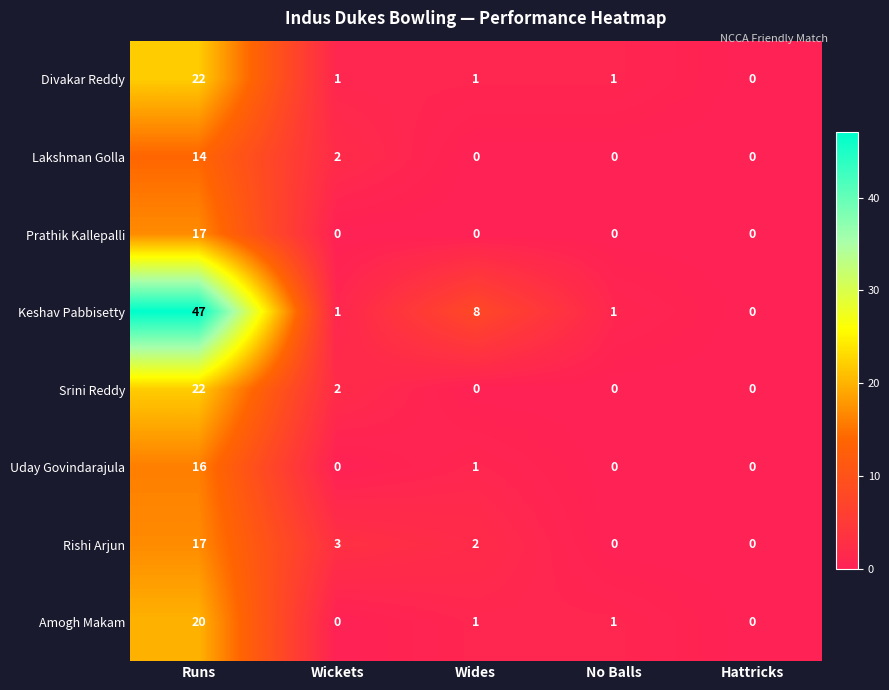

What is the approximate value of Keshav Pabbisetty at Wides, to the nearest 5?

10